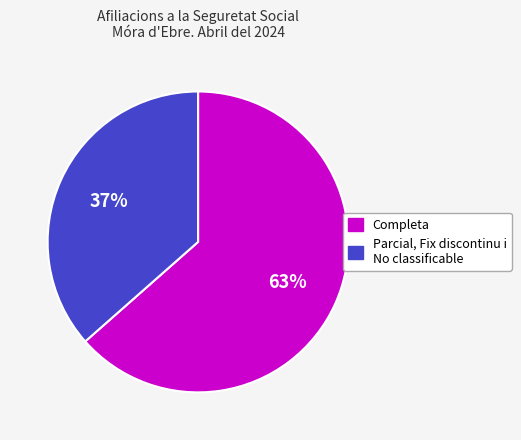

To the nearest percent, what is the average slice percentage?

50%